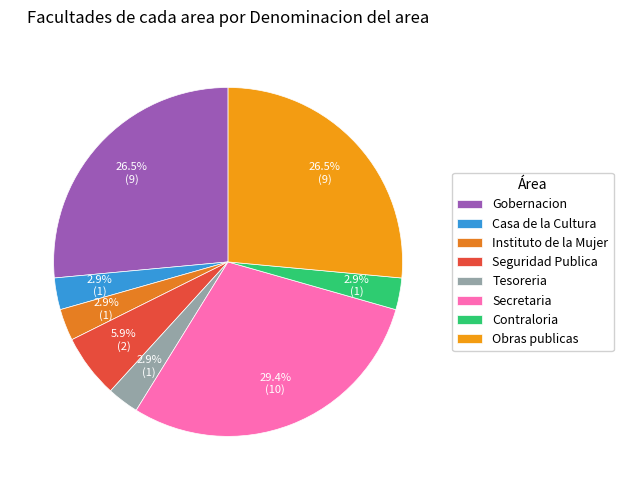

Count the number of slices in the pie.

8